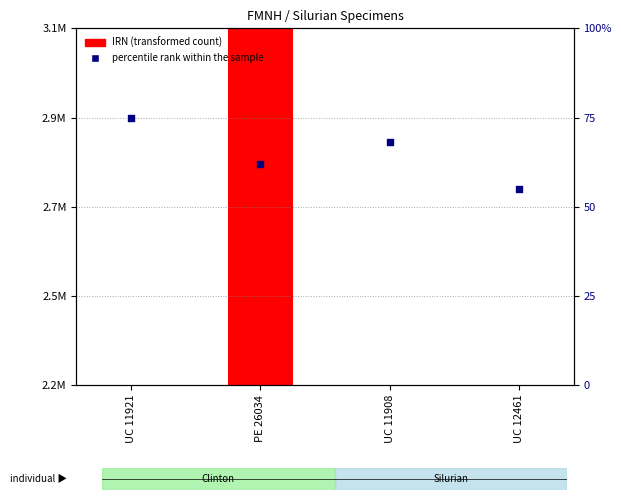

Which series reaches the maximum Y coordinate?

IRN (transformed count)